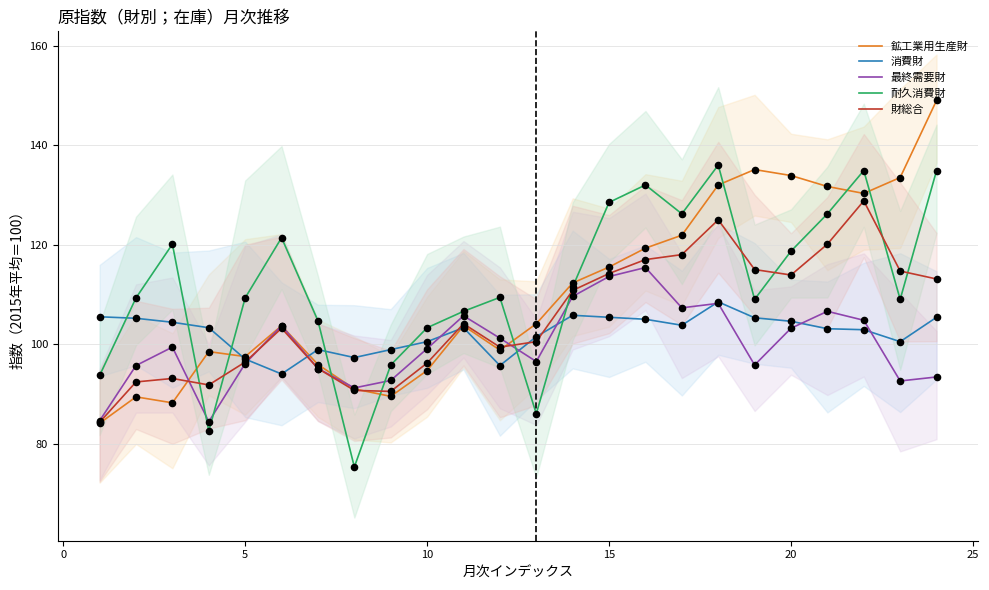

Which series contains the highest Y value?

鉱工業用生産財